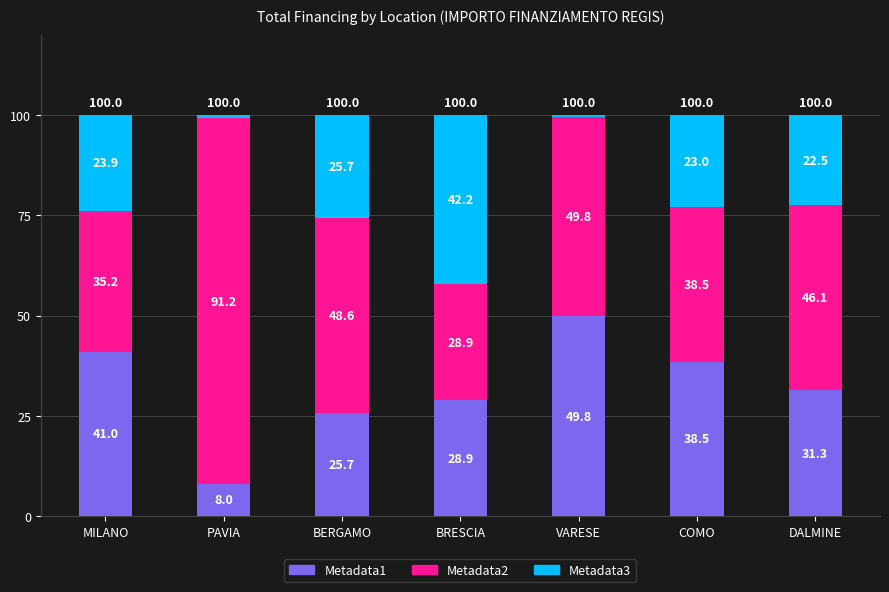

What is the total value across all series at BERGAMO?

100.0